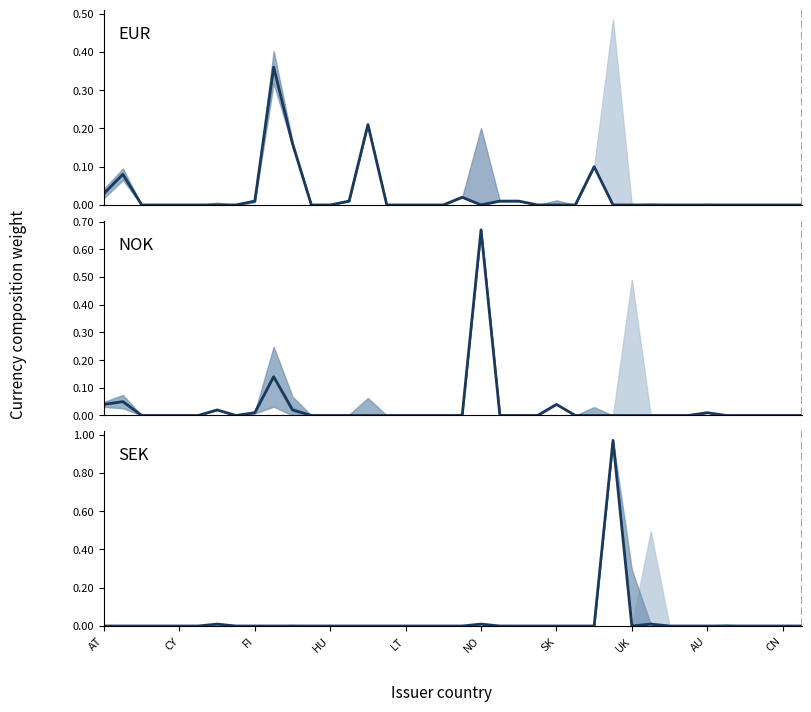

Between which two adjacent categories do NOK and EUR first intersect?

AT and CY